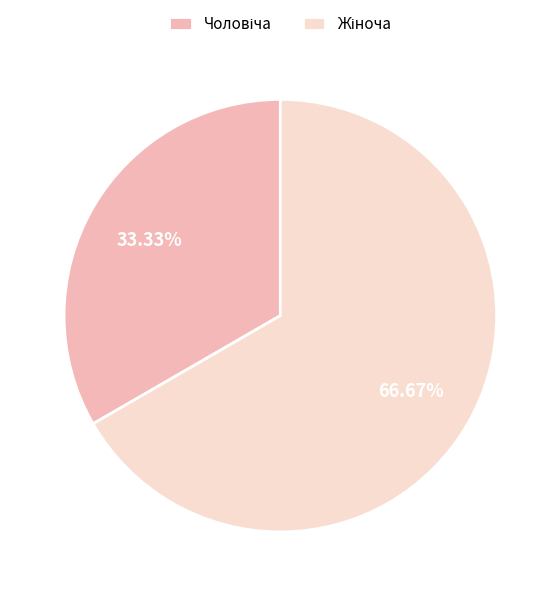

Count the number of slices in the pie.

2